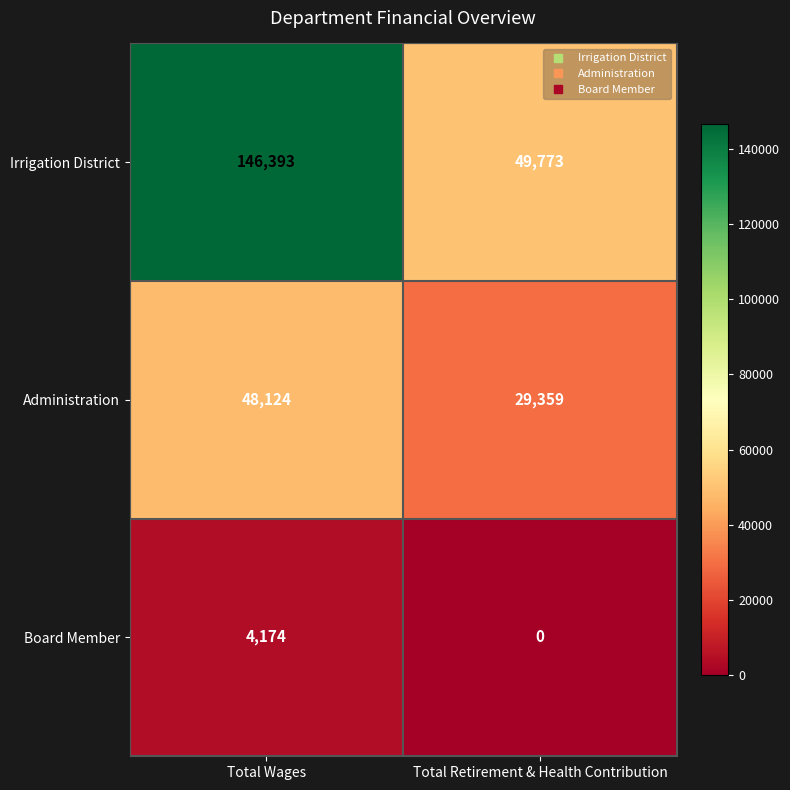

What is the difference between the Administration values at Total Wages and Total Retirement & Health Contribution?

18765